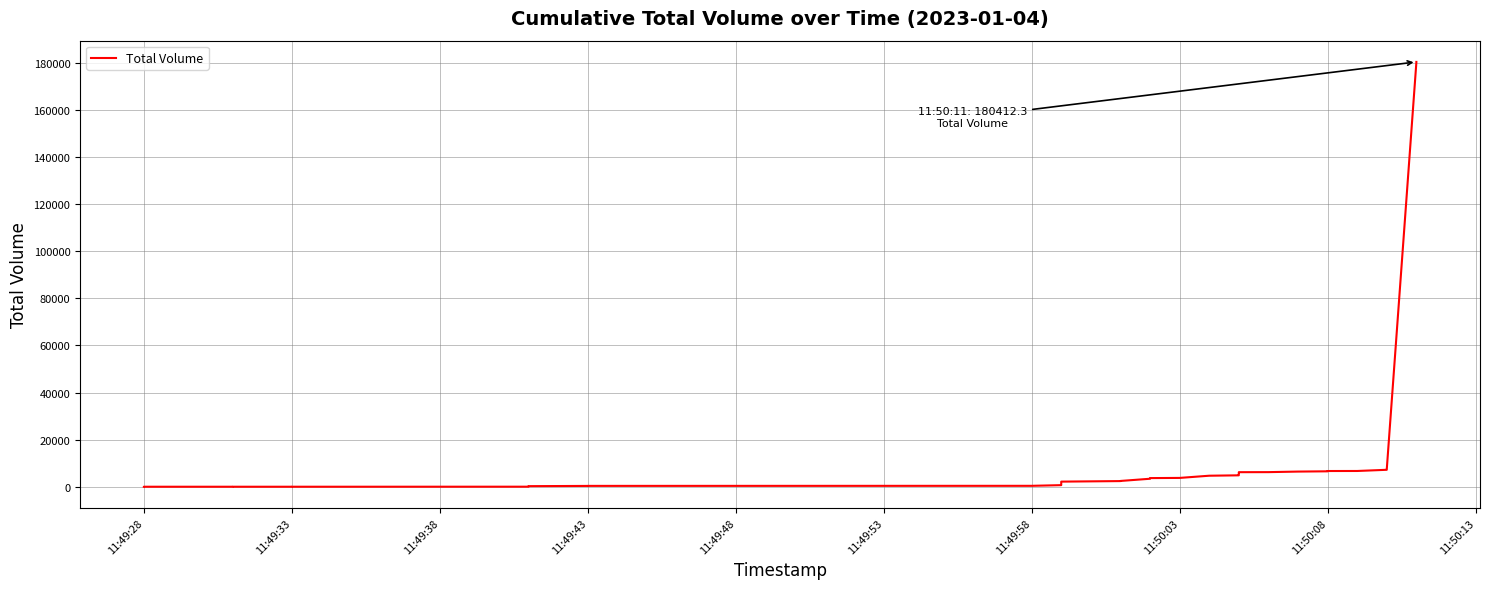

How many lines are shown in the chart?

1